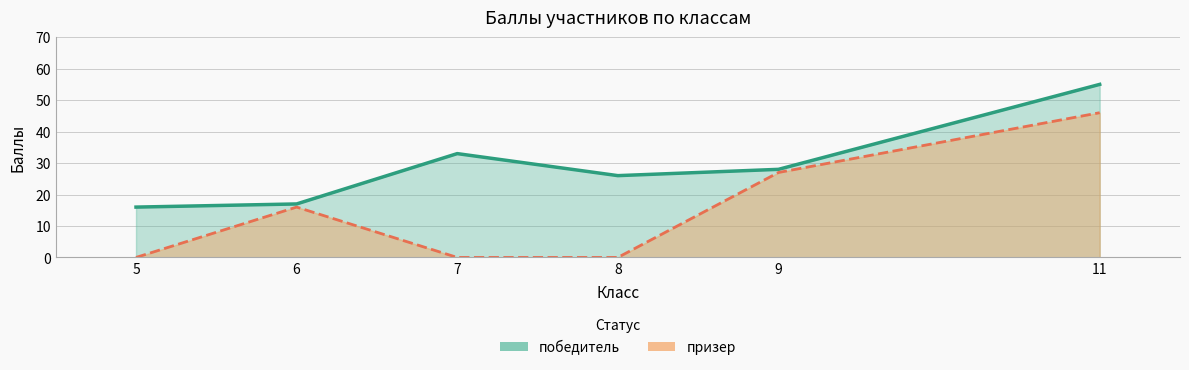

At which category does the chart reach its peak across all series?

11